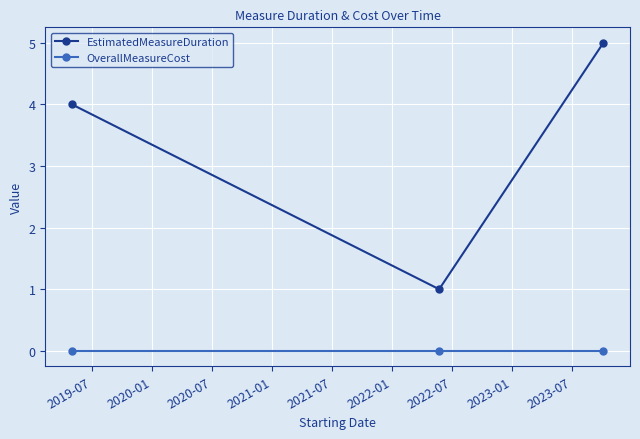

Count the number of data series in this chart.

2